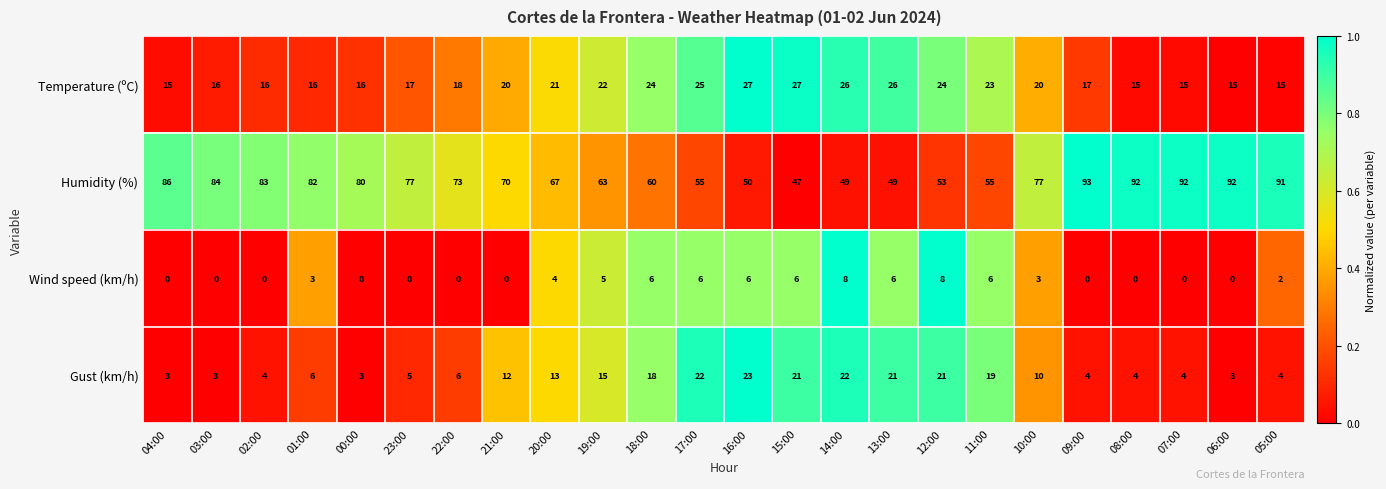

True or false: Gust (km/h) has a value of 4 at 08:00.

True